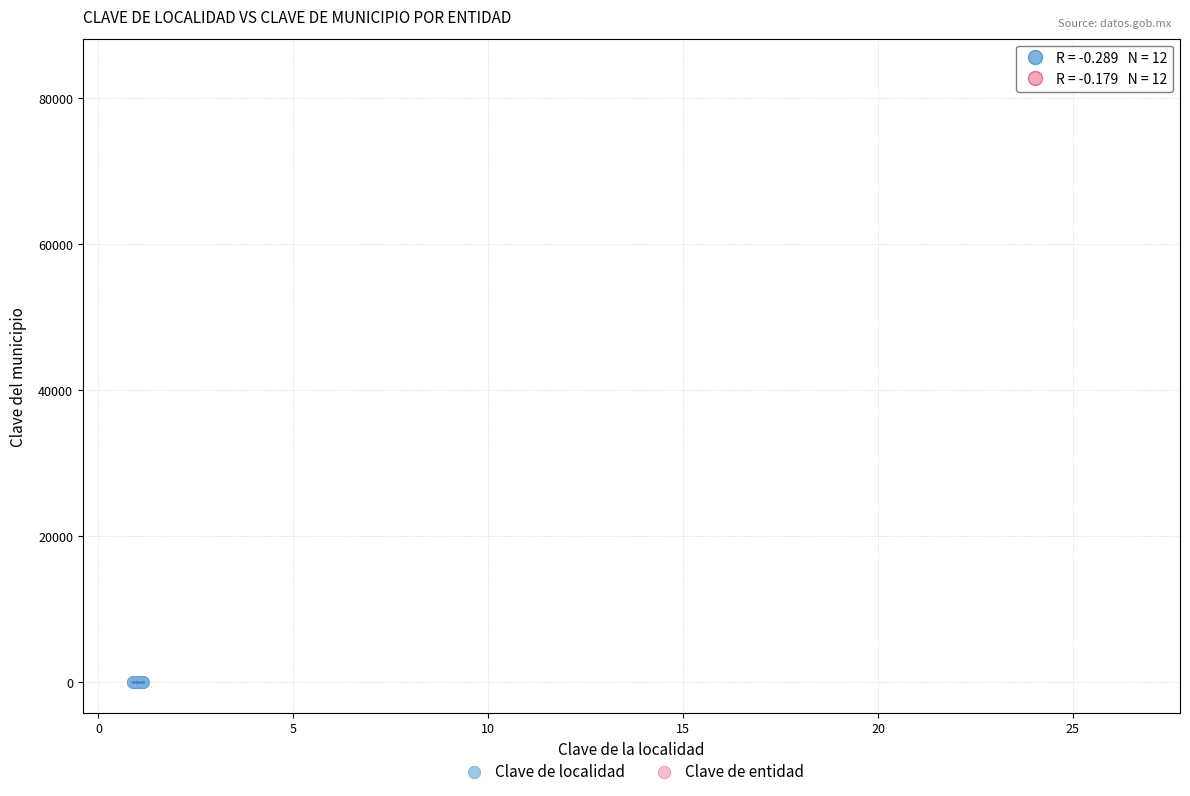

Which series reaches the minimum Y coordinate?

Clave de localidad